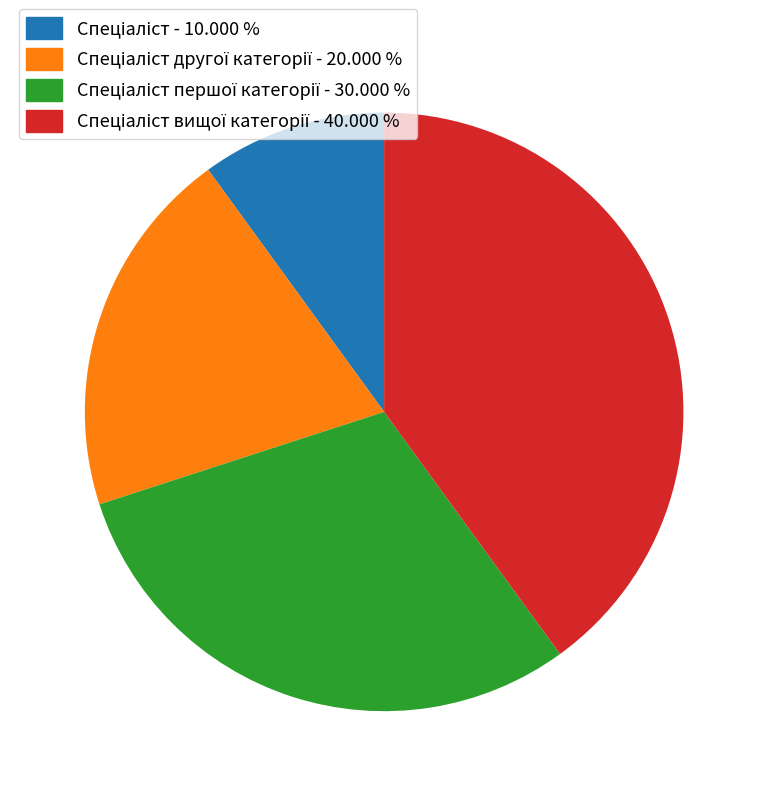

Is there a majority slice in this chart?

No